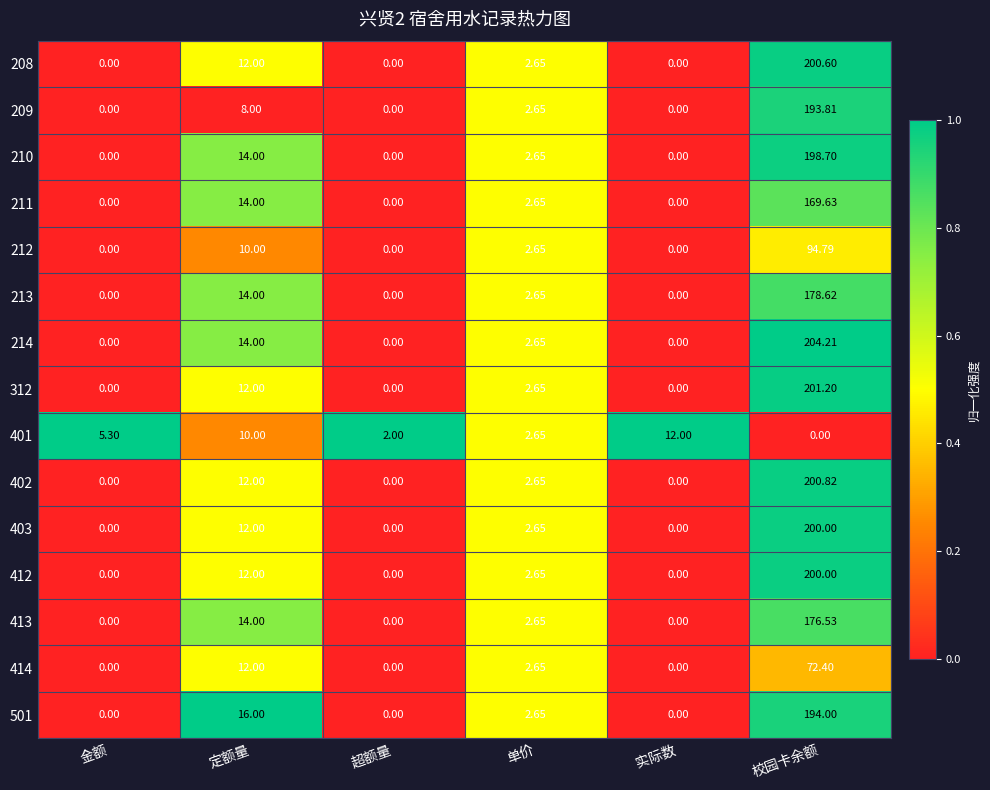

How many values in the 211 series are below 2?

3